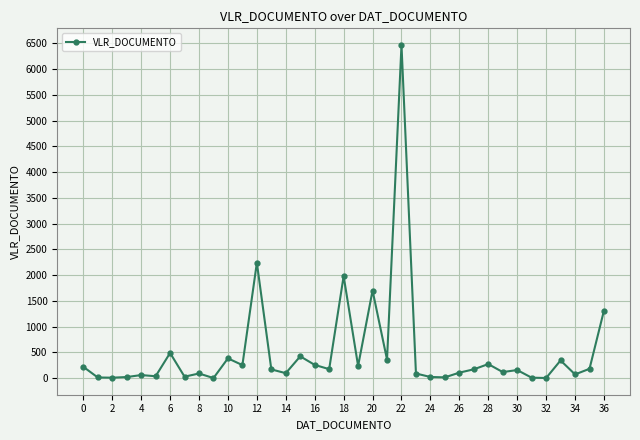

True or false: the data has more than 2 interior local peaks.

True